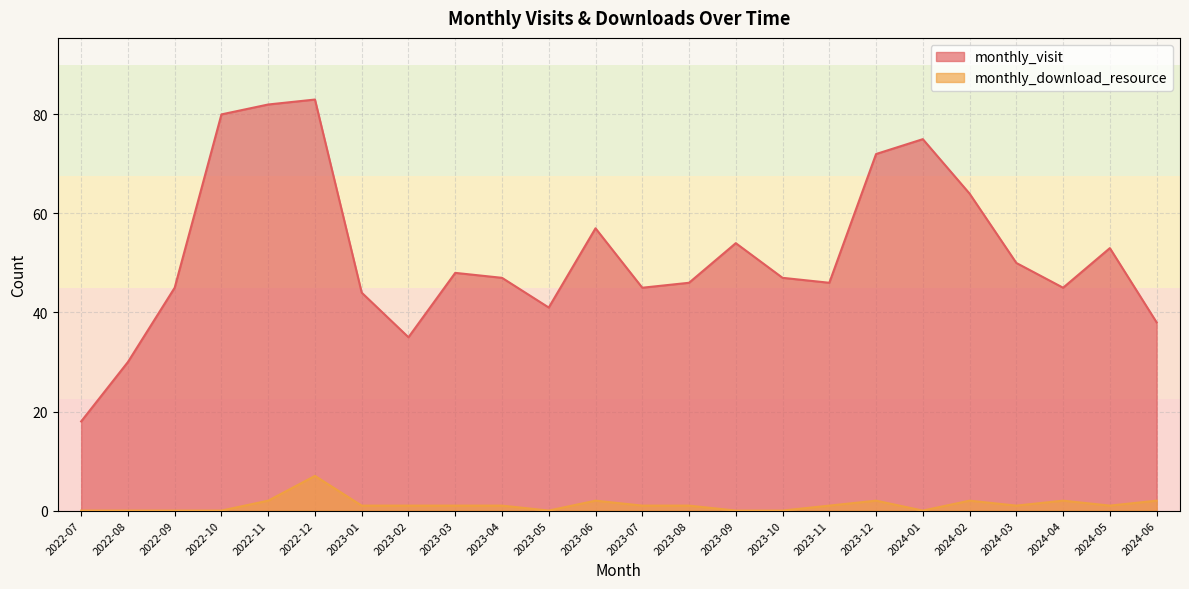

At which category is the sum across all series the highest?

2022-12